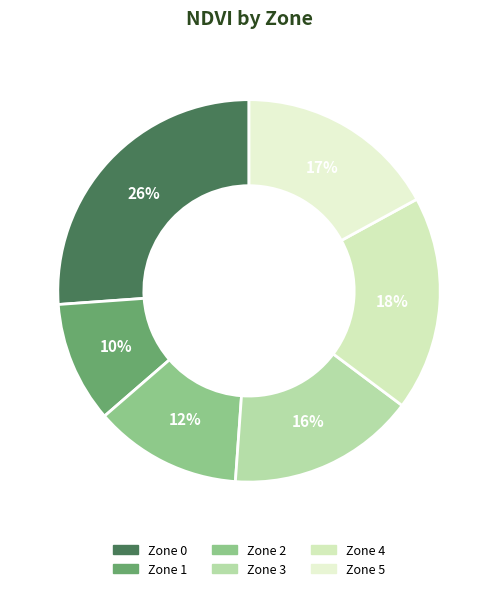

The Zone 4 slice represents 18% of the pie. True or false?

True